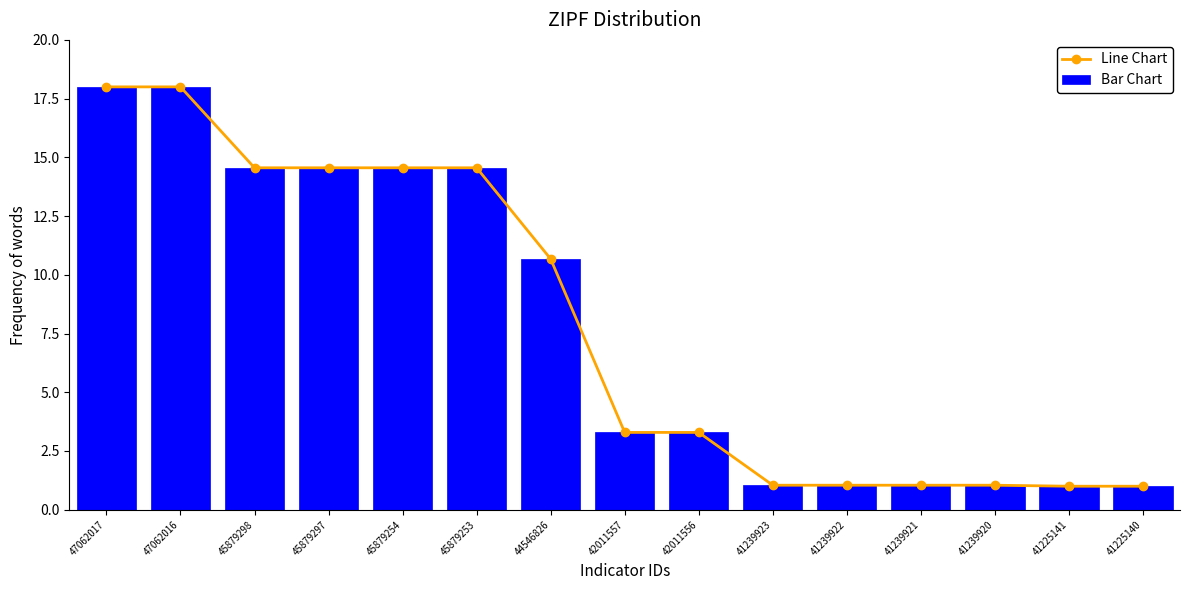

Are the bars horizontal?

No